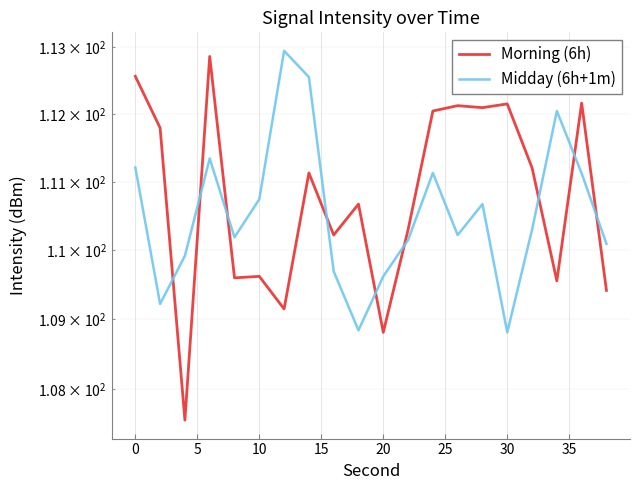

The value of Morning (6h) at 20 is 67.0. True or false?

False